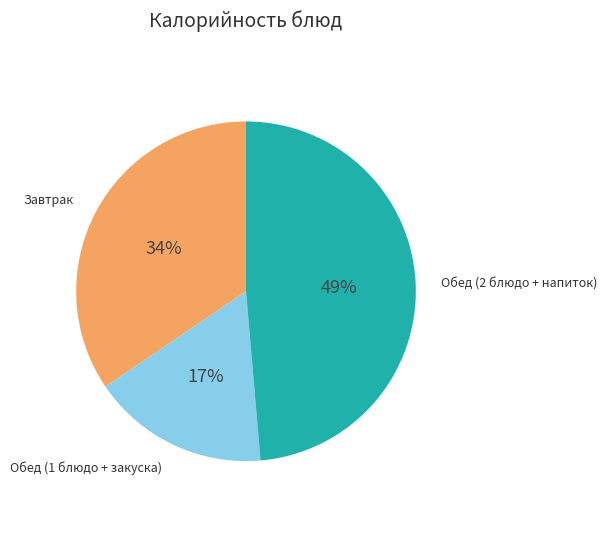

Approximately how many times larger is the value at Обед (2 блюдо + напиток) compared to Обед (1 блюдо + закуска)?

2.9